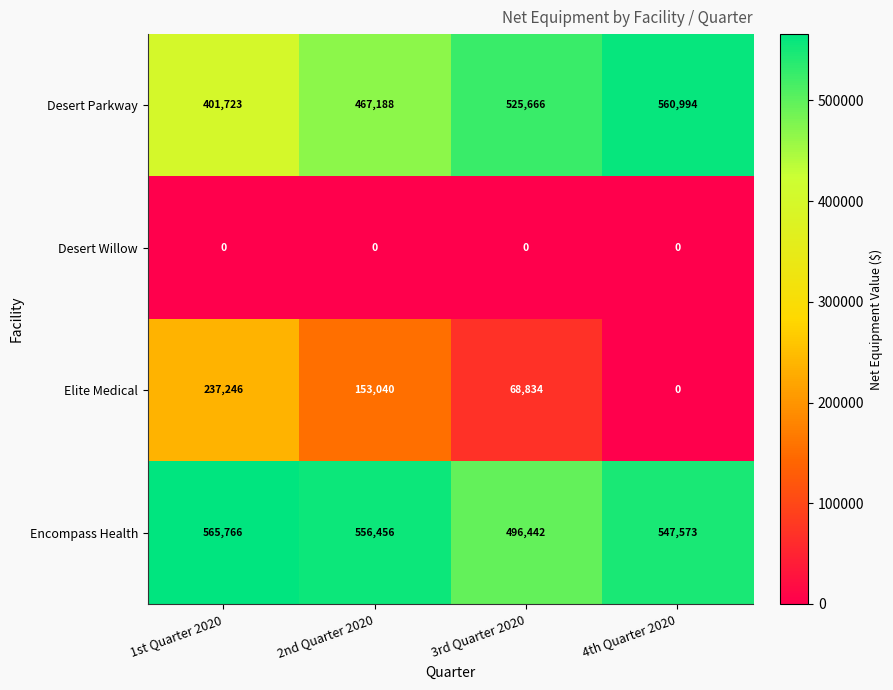

What is the spread (max minus min) of values at 4th Quarter 2020?

560994